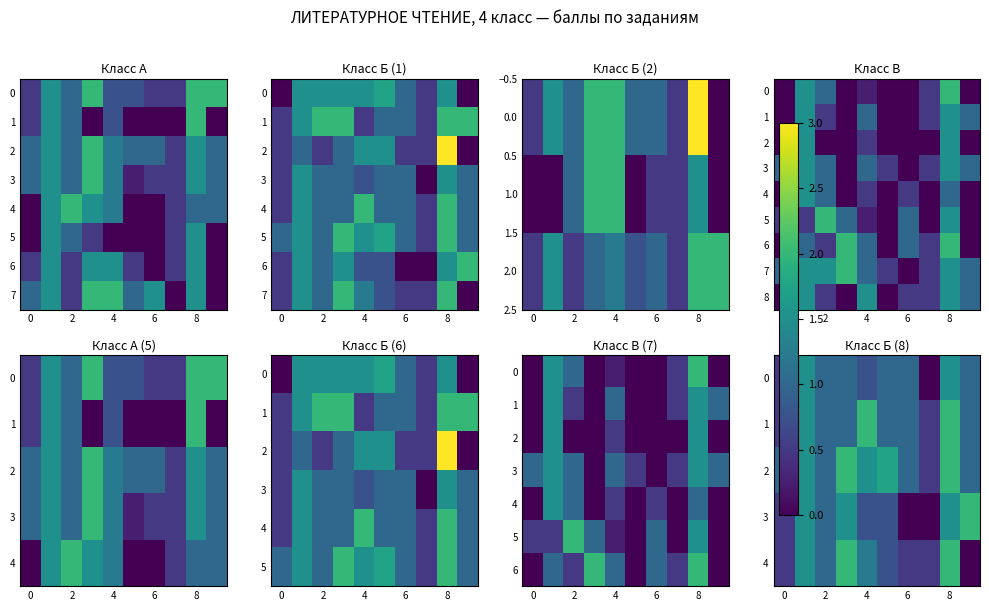

Which has a higher value, 4 or 0?

4